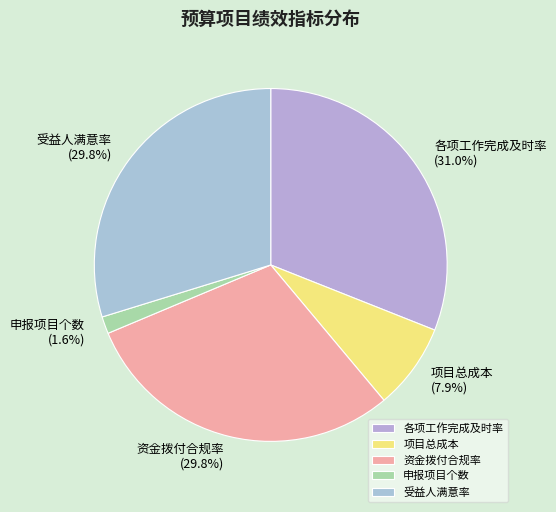

Which category has the smallest portion of the pie?

申报项目个数